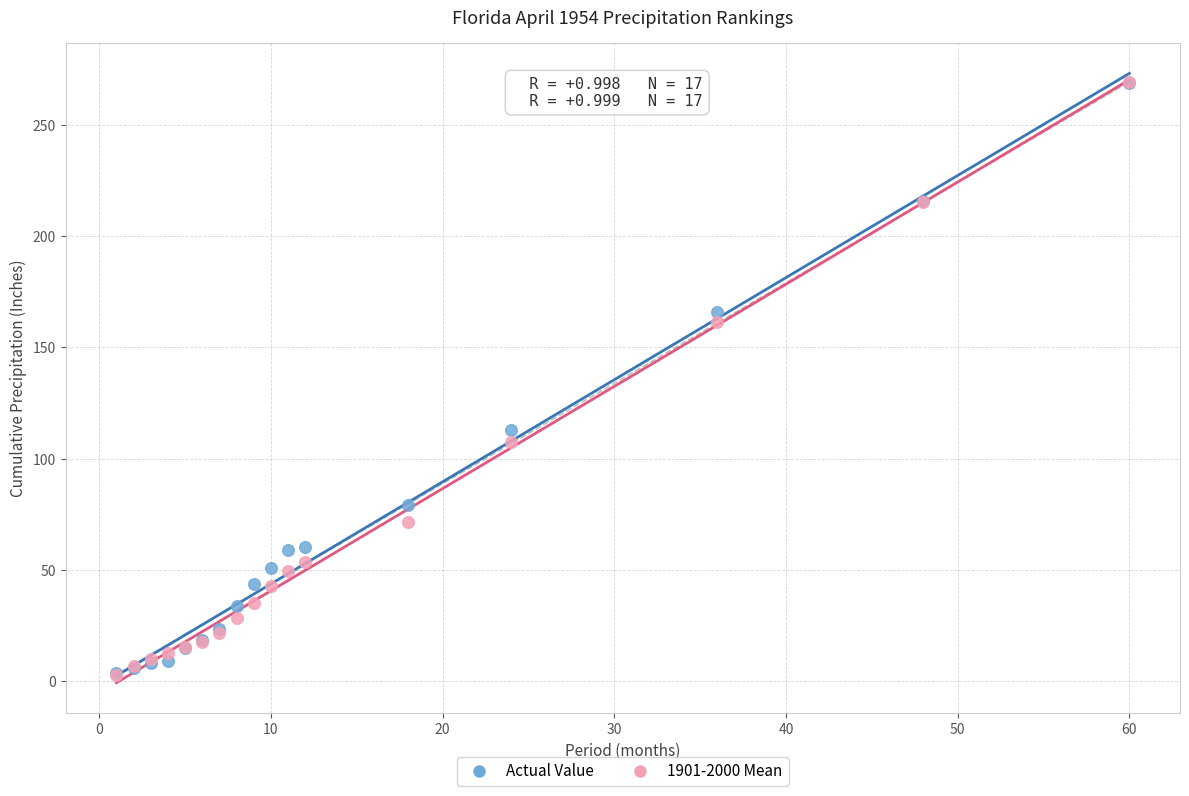

What are all the series names shown in the legend?

Actual Value, 1901-2000 Mean